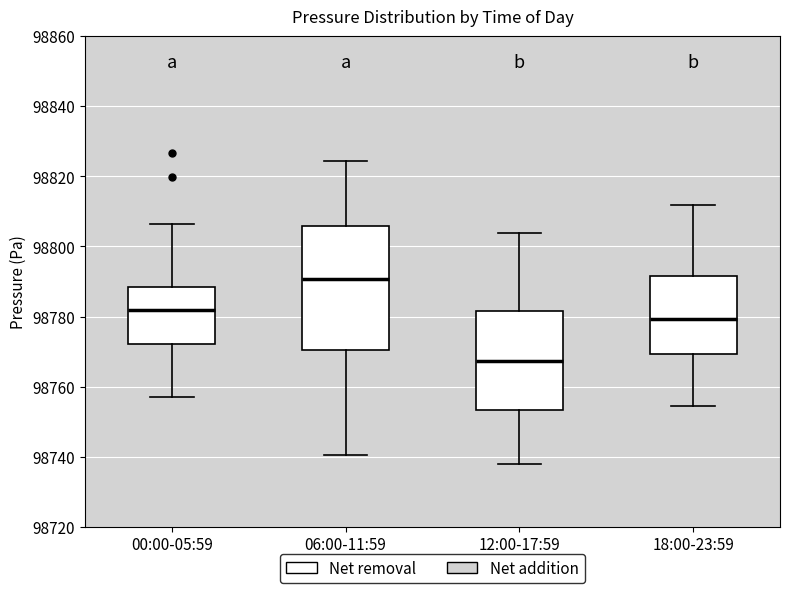

Reading left to right, read every box against the y-axis: the position of its median line, the range the box covers, and the ends of its whiskers. The values are not printed on the chart, so give them approximately, as read against the axis.

00:00-05:59: median 98782, box 98772 to 98788, whiskers 98756 to 98806
06:00-11:59: median 98790, box 98770 to 98806, whiskers 98740 to 98824
12:00-17:59: median 98768, box 98754 to 98782, whiskers 98738 to 98804
18:00-23:59: median 98780, box 98770 to 98792, whiskers 98754 to 98812